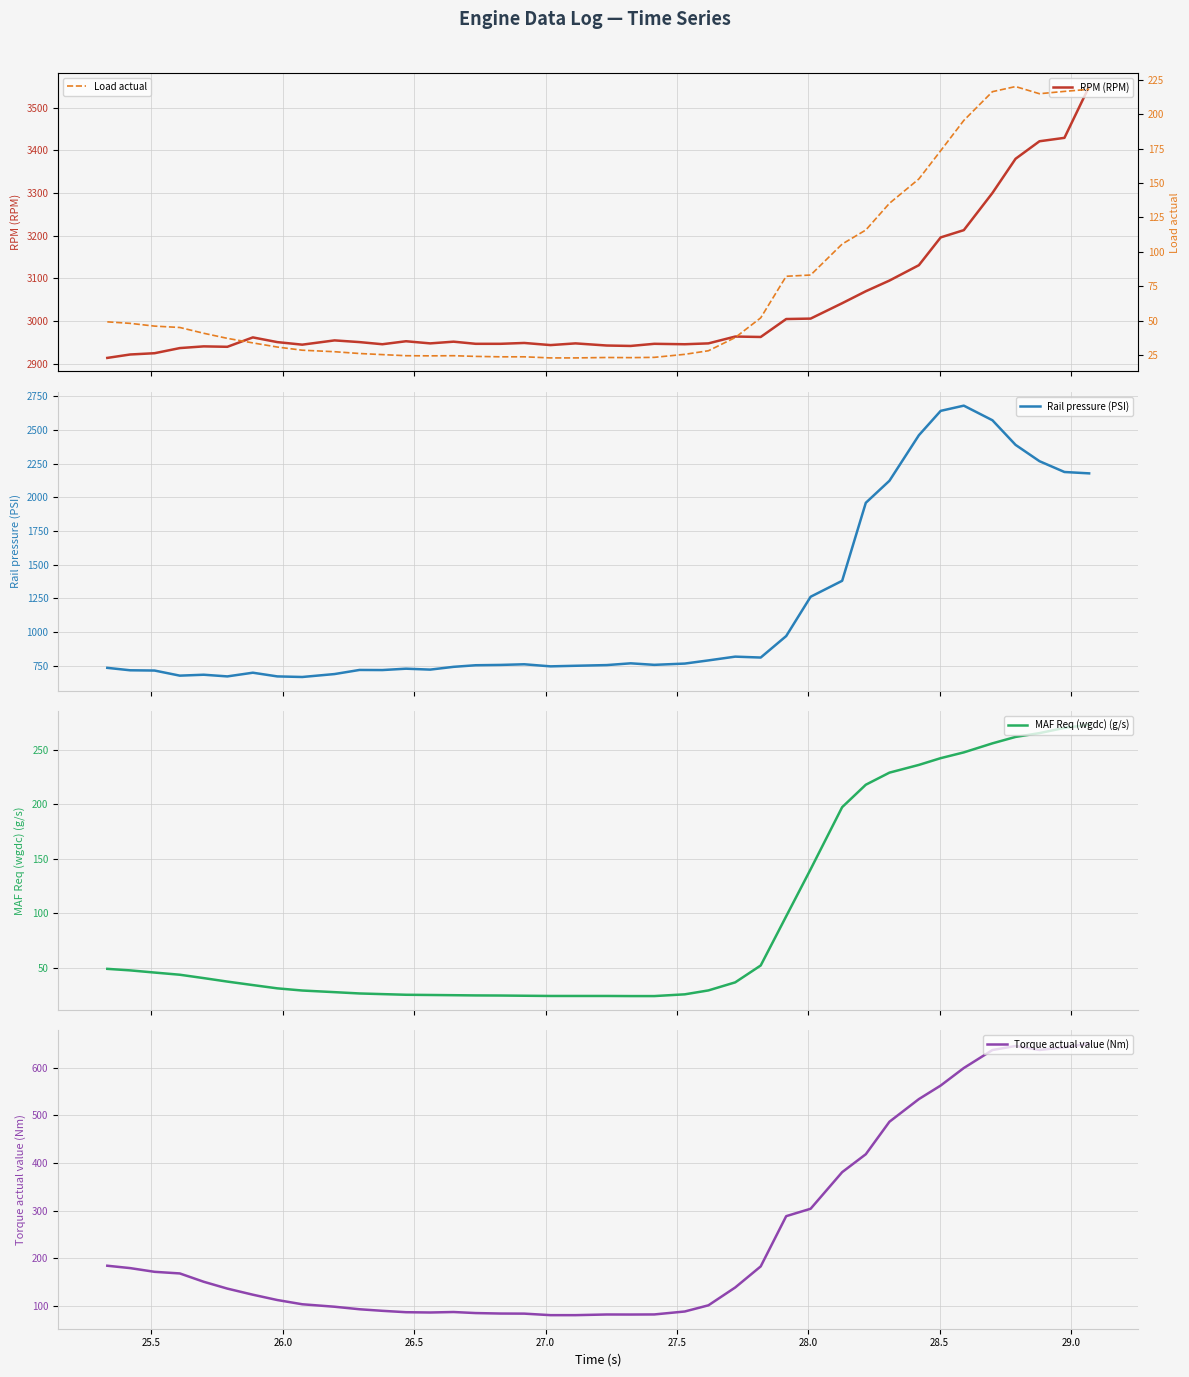

What is the maximum value for Rail pressure (PSI)?

2680.1